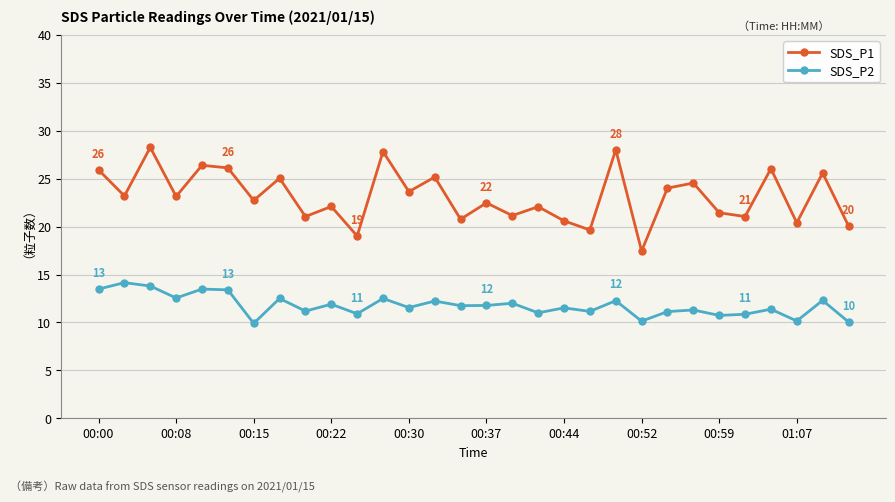

True or false: SDS_P1 and SDS_P2 cross at least once.

False